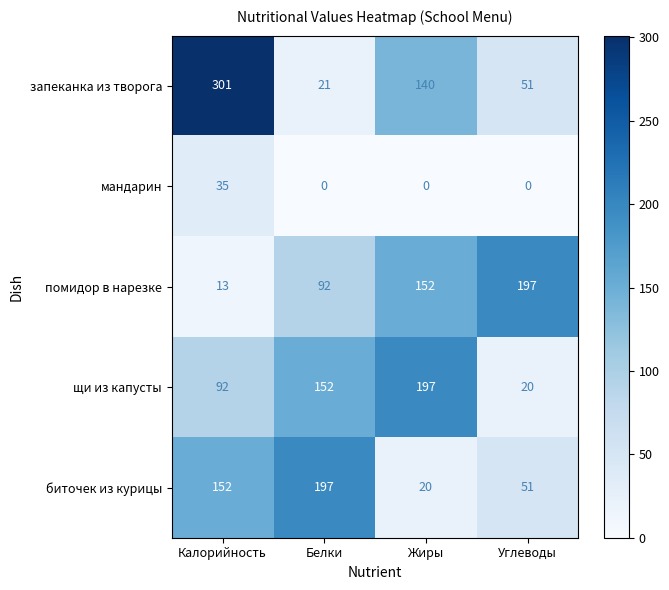

Which series changed the most between Калорийность and Углеводы?

запеканка из творога